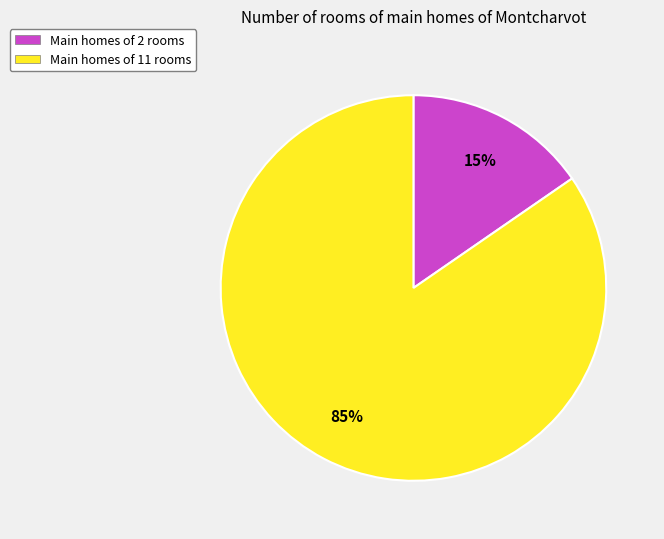

To the nearest percent, what portion does Main homes of 11 rooms represent?

85%